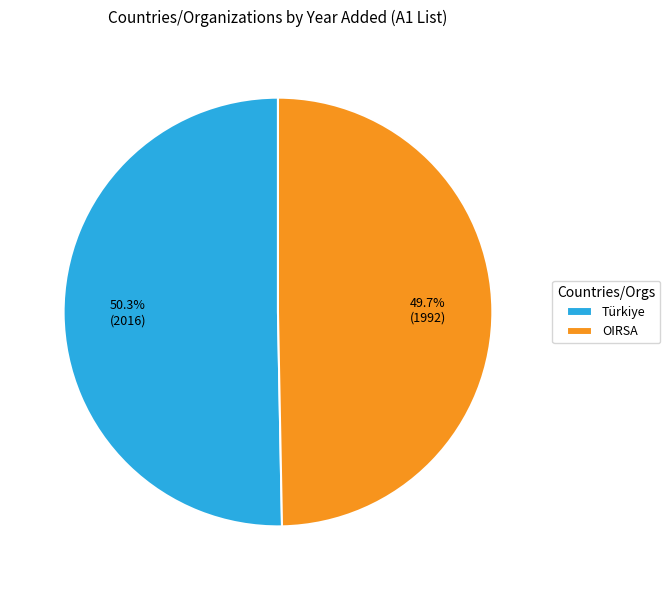

The OIRSA slice represents 42% of the pie. True or false?

False